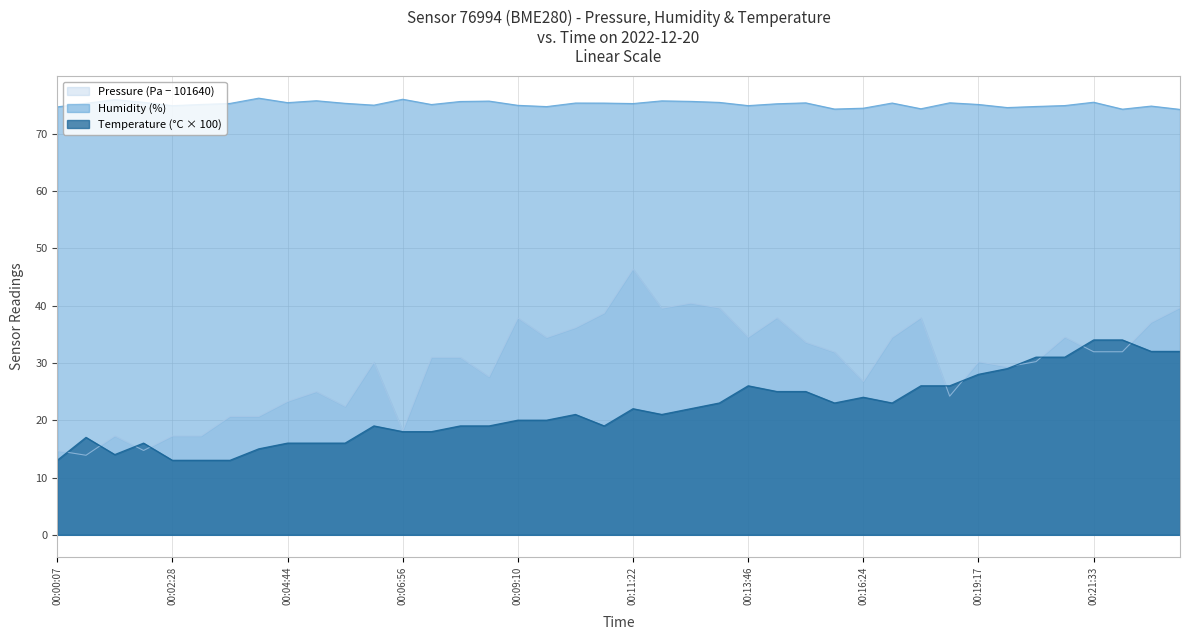

True or false: Humidity has more than 1 interior local peaks.

True